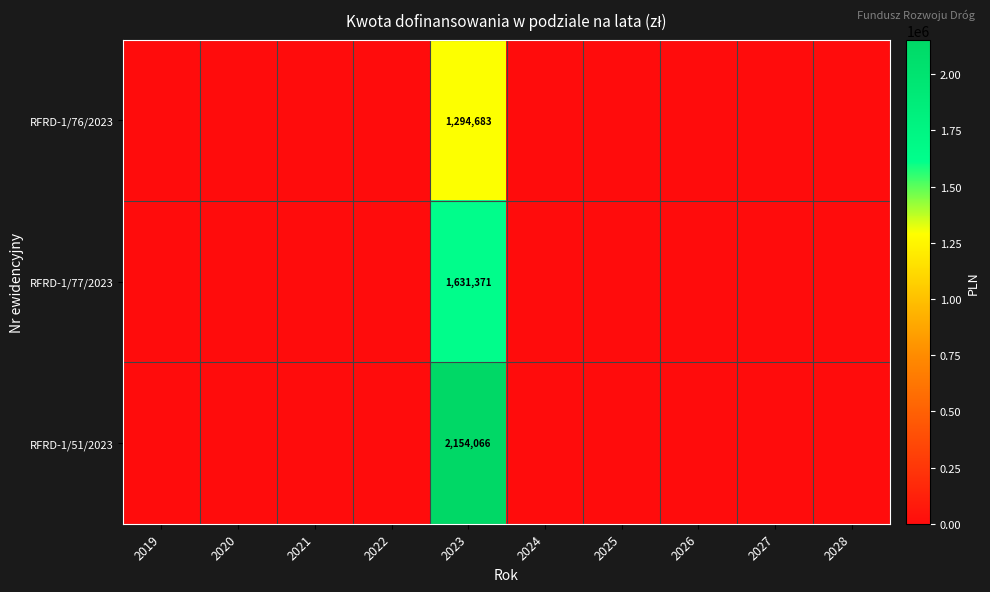

How many data points does each series have?

10